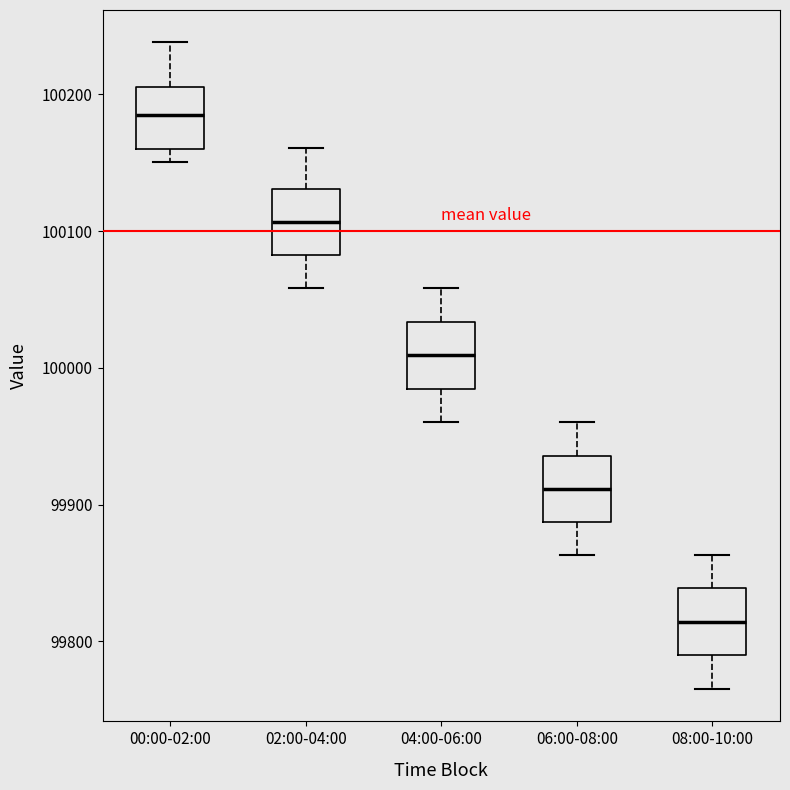

Where is the upper edge of the box for 02:00-04:00 on the y-axis? The values are not printed on the chart, so give them approximately, as read against the axis.

100130